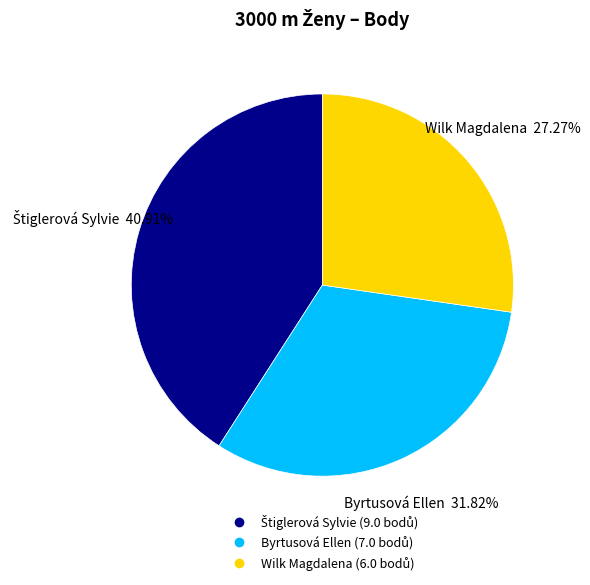

Is there any slice that represents more than half of the pie?

No